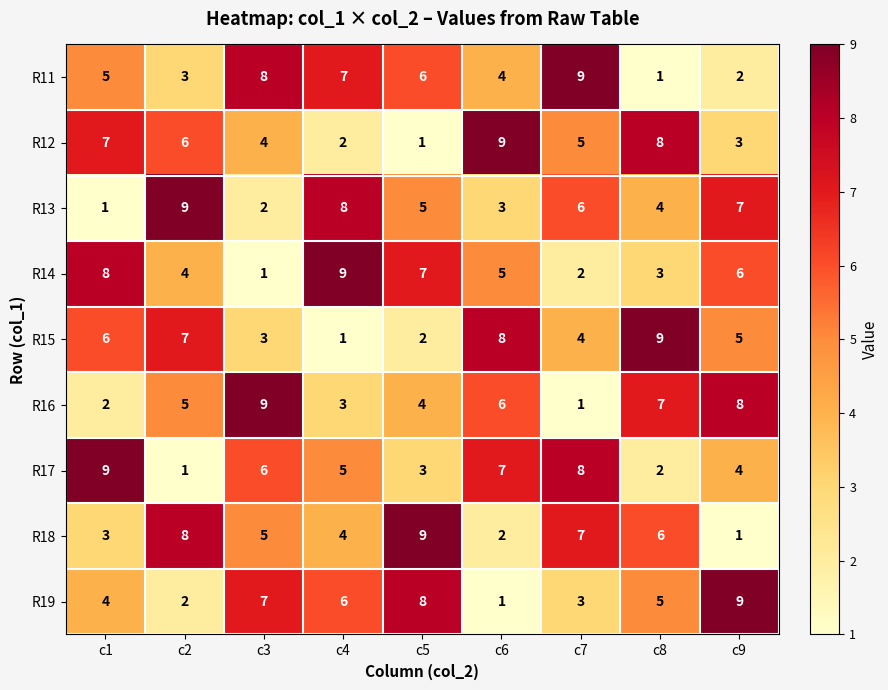

Where is R15 nearest to the value 5?

c9